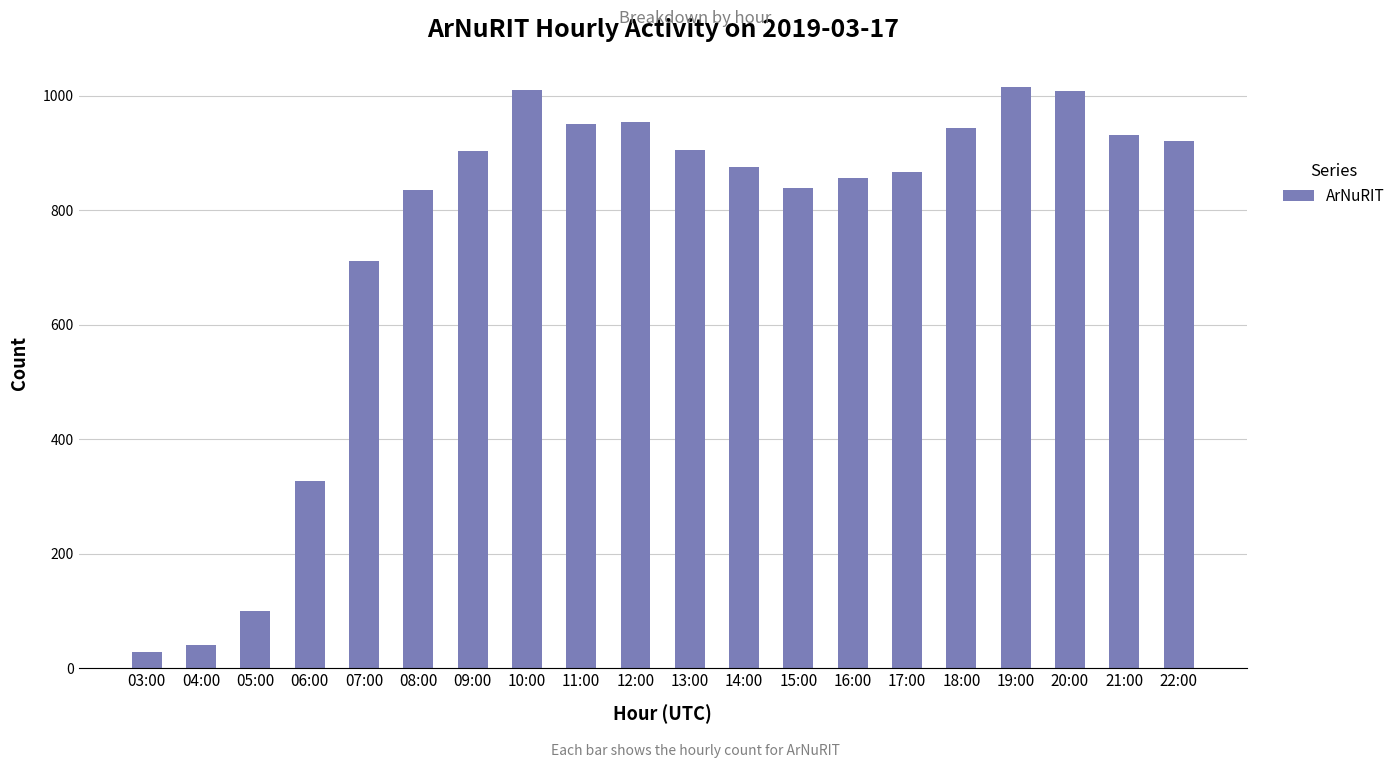

Is it true that the value at 05:00 is 45?

False